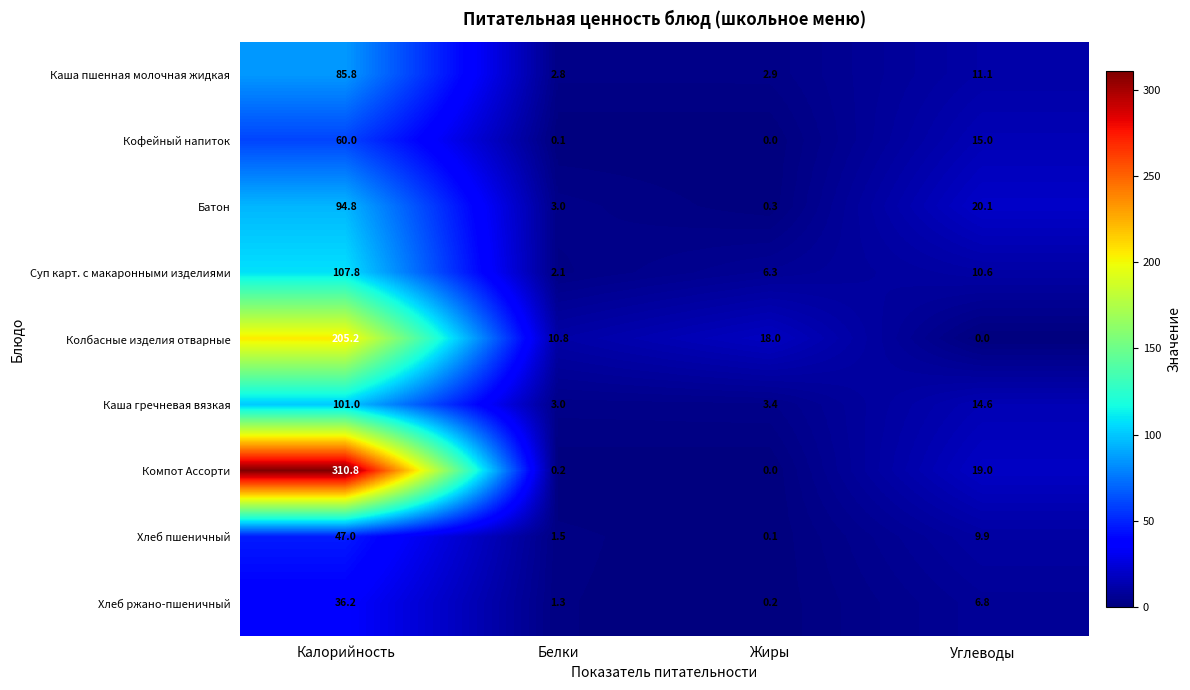

At which category is the sum across all series the highest?

Калорийность